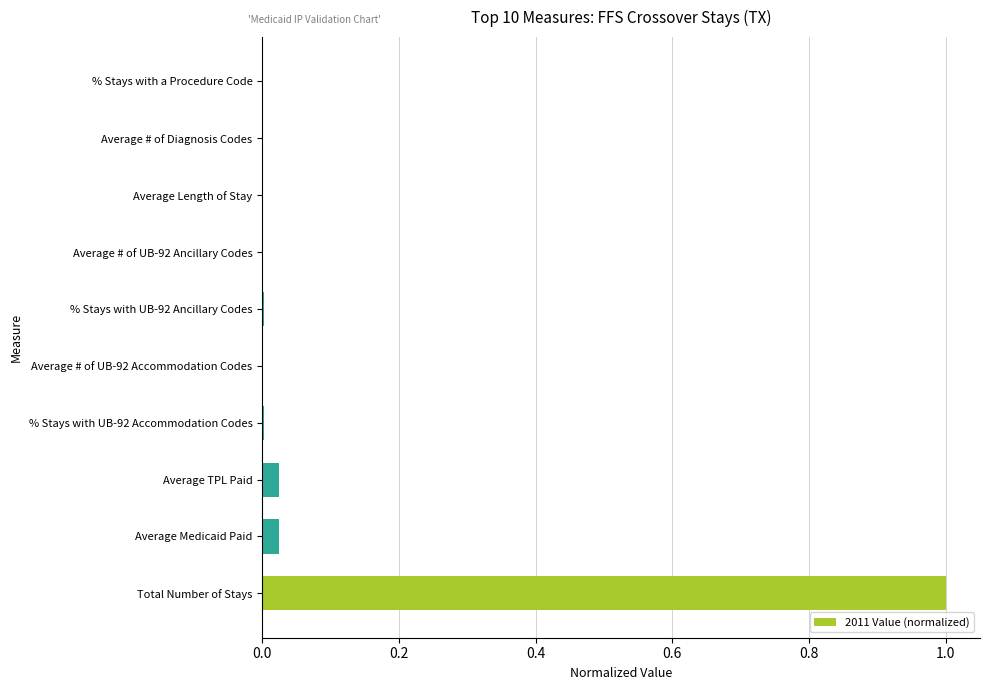

What is the maximum value shown in the chart?

1.0